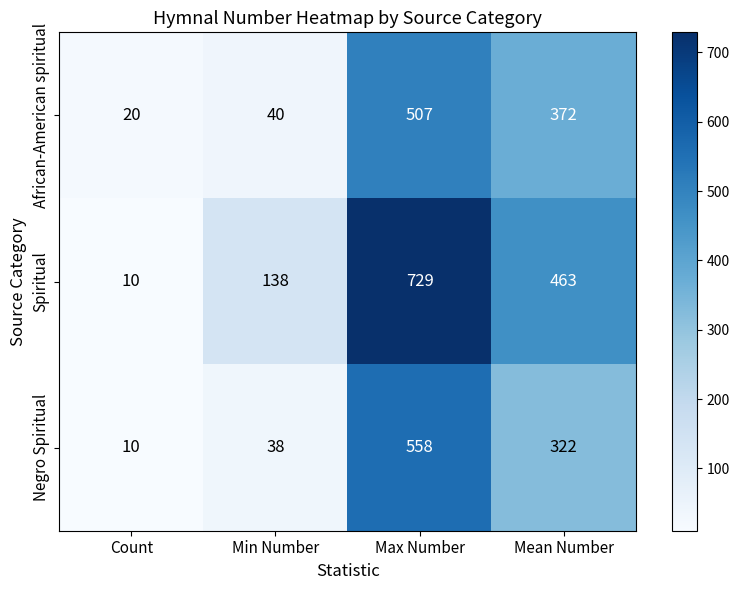

At which category is the sum across all series the highest?

Max Number